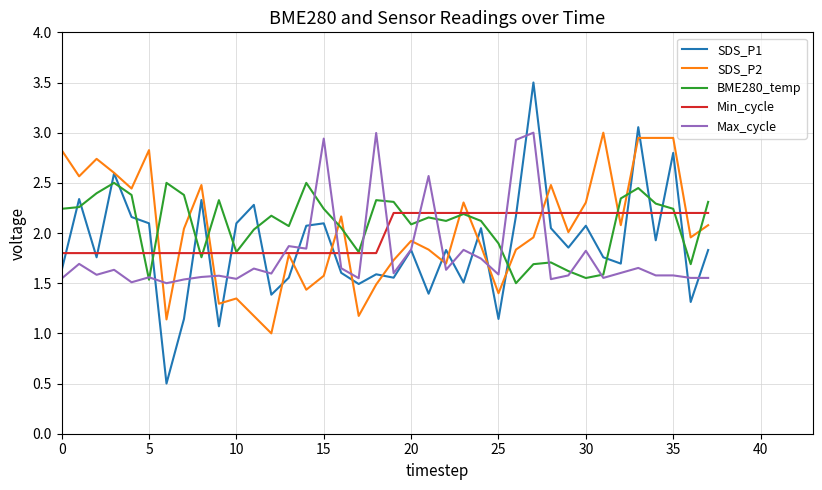

What is the difference between the maximum and minimum values in the SDS_P1 series?

3.0